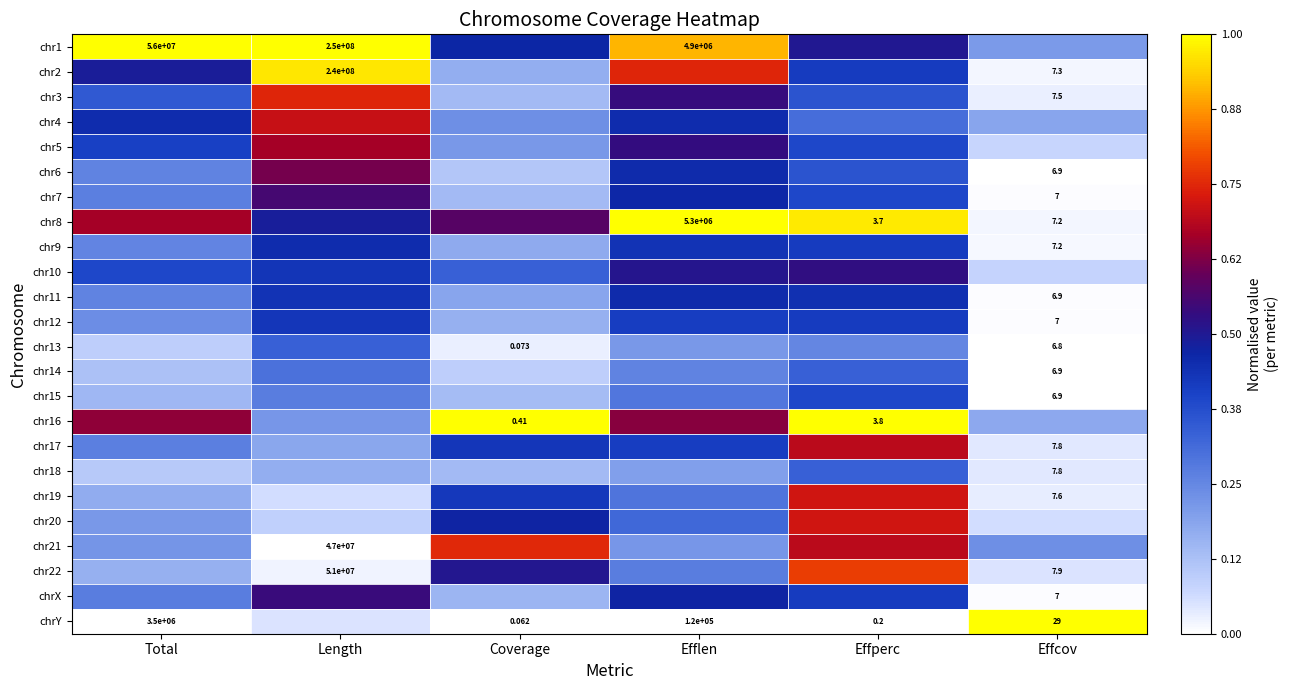

At which label is chr11 closest to 0?

Effcov